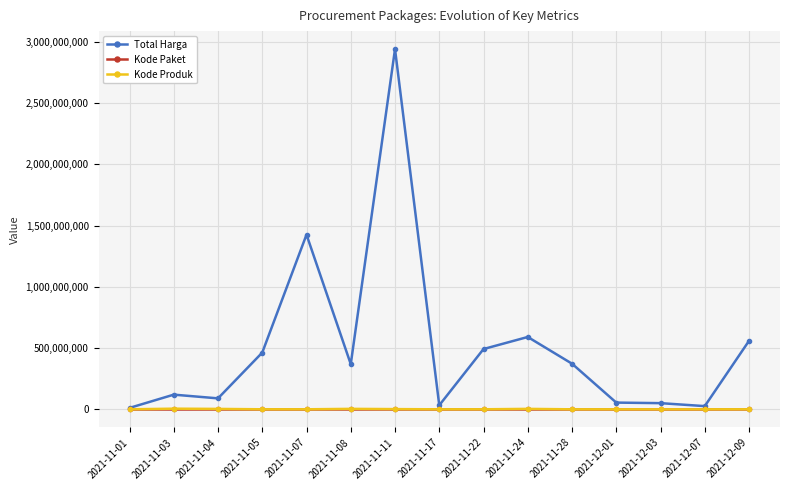

Which series changed the most between 2021-11-04 and 2021-11-28?

Total Harga